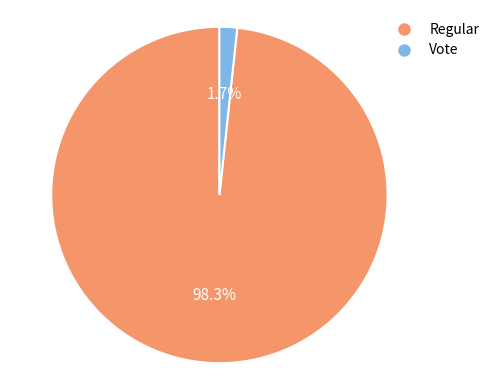

What percentage is the Regular slice, to the nearest percent?

98%